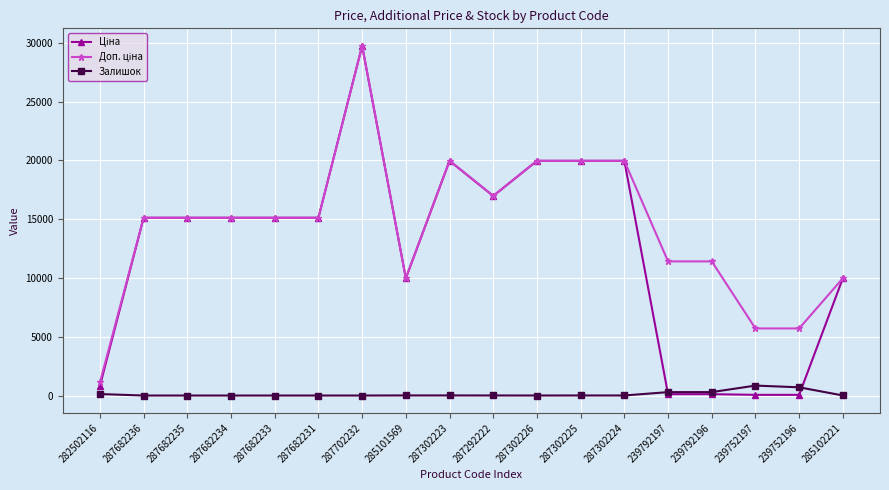

Is this an area chart (filled region under the line)?

No